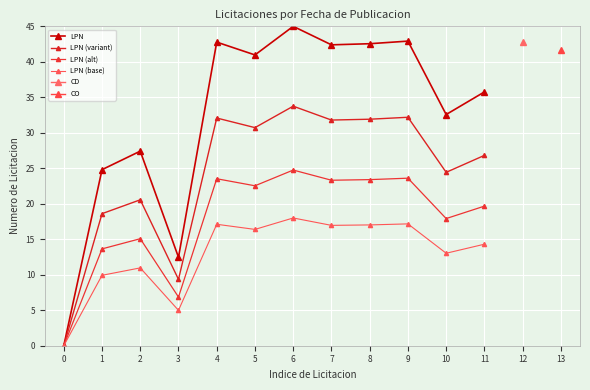

How many values in the LPN (base) series exceed 16?

6